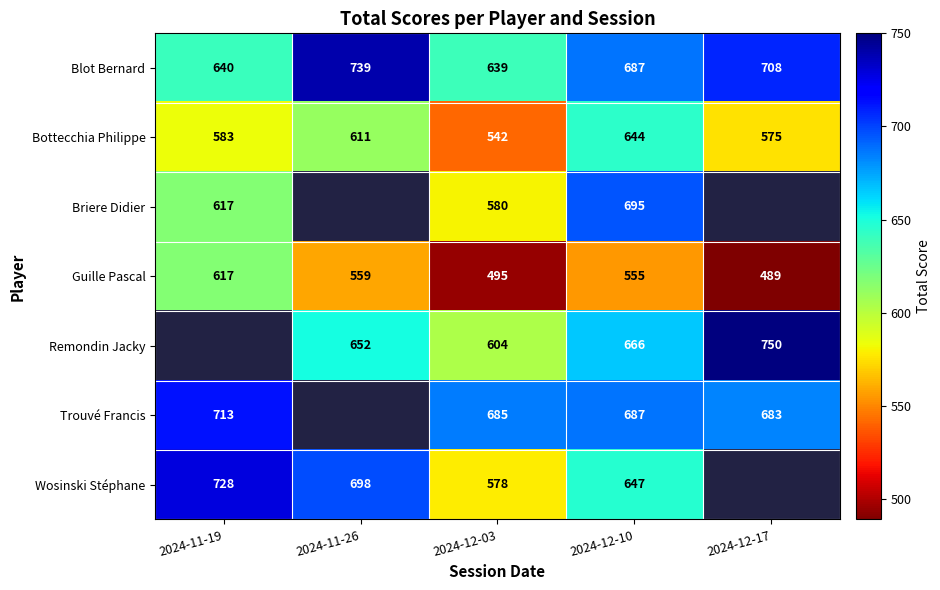

What is the difference between the second highest and second lowest values in the Guille Pascal series?

64